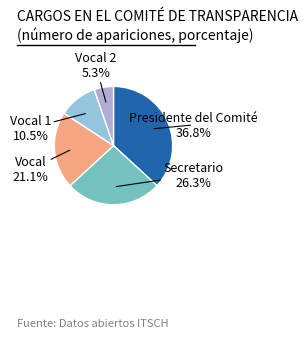

What is the total percentage of Presidente del Comité and Vocal?

57.9%